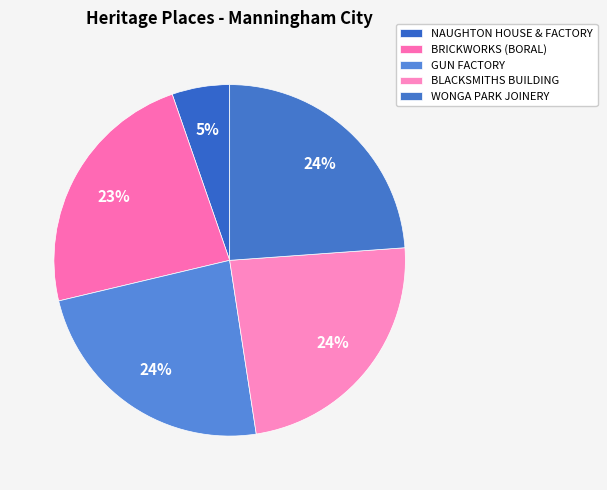

Count the number of slices in the pie.

5